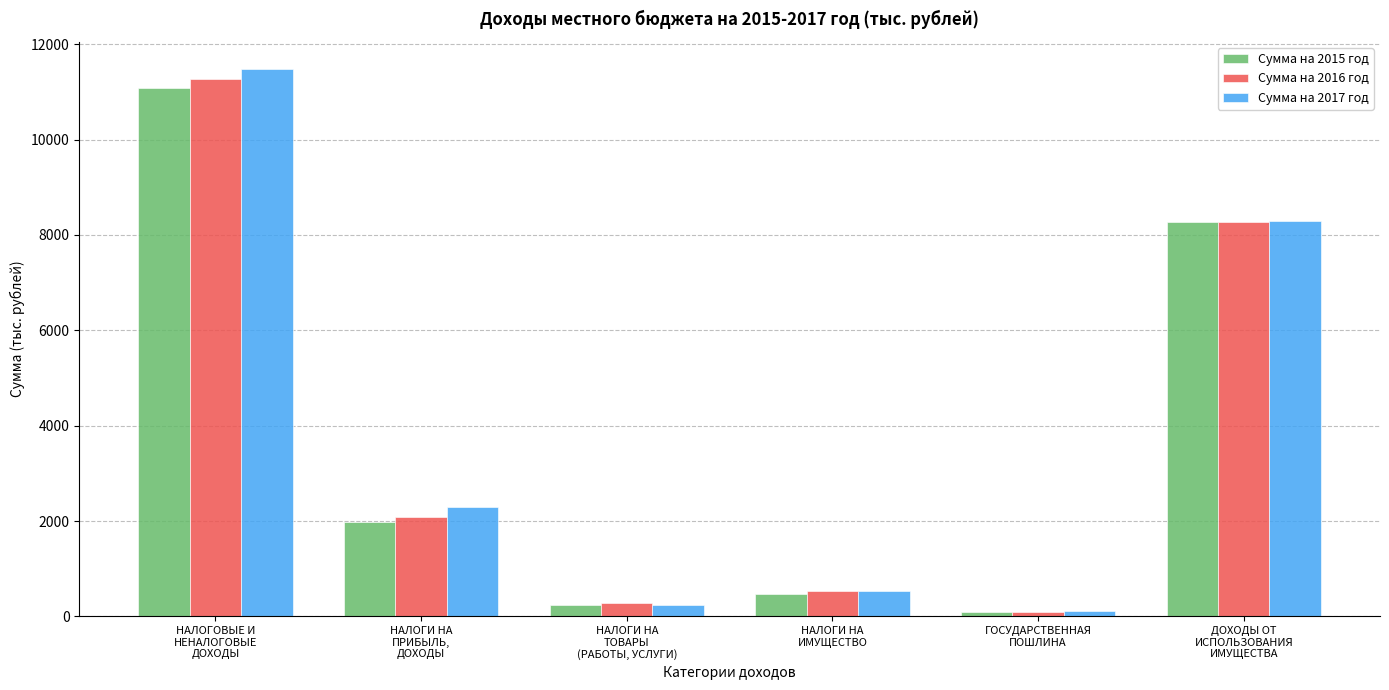

What is the difference between the Сумма на 2015 год values at НАЛОГИ НА
ПРИБЫЛЬ,
ДОХОДЫ and НАЛОГИ НА
ИМУЩЕСТВО?

1515.6